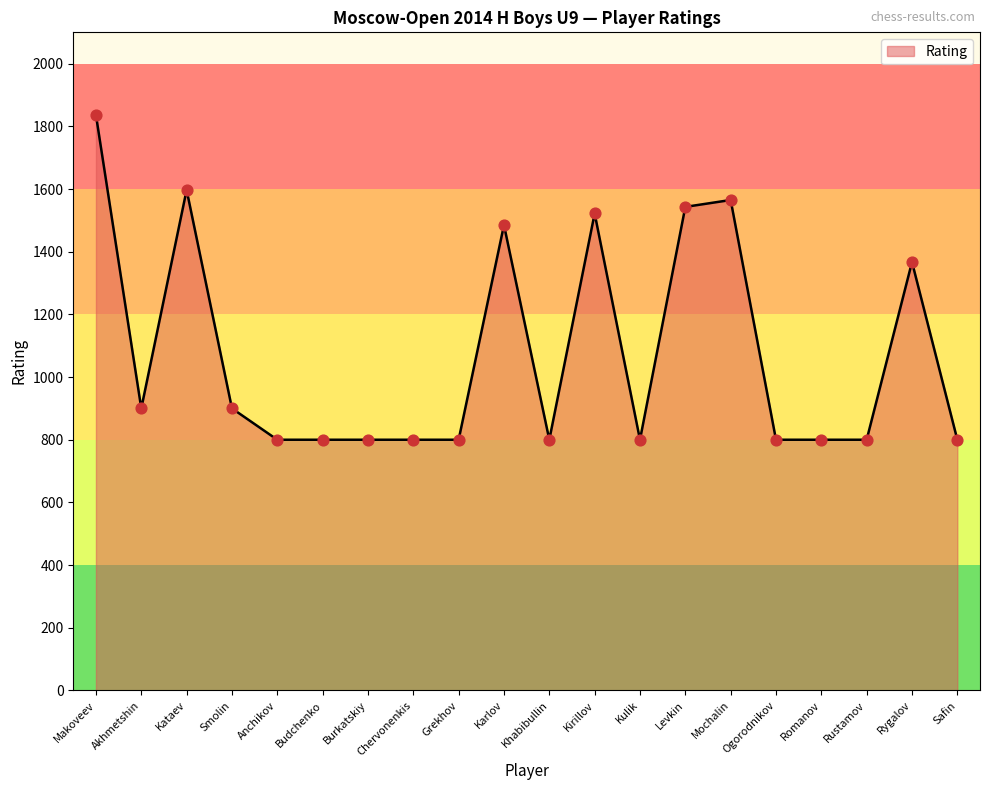

Approximately how many times larger is the value at Kirillov compared to Kataev?

1.0